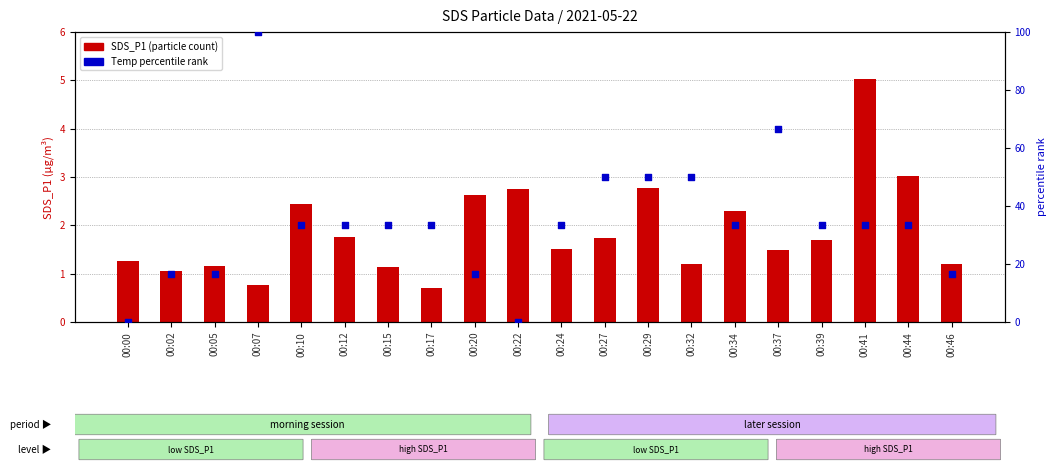

At how many categories does at least one series exceed 90?

1